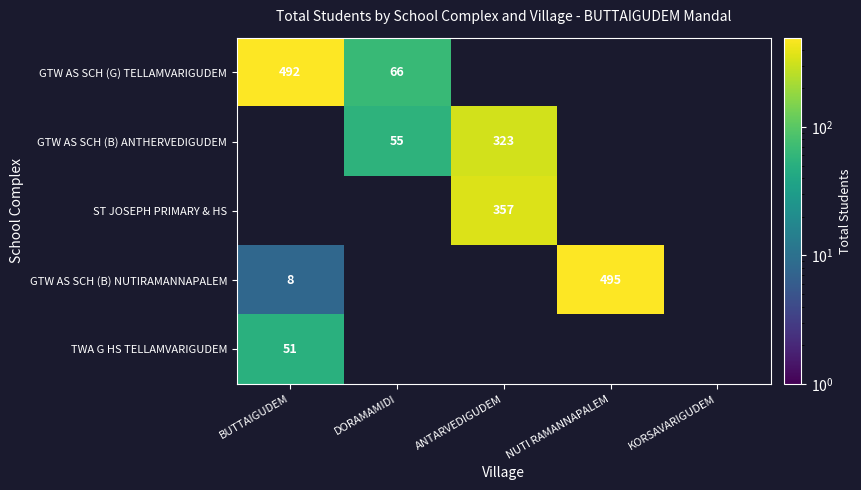

True or false: GTW AS SCH (B) ANTHERVEDIGUDEM has a value of 492 at ANTARVEDIGUDEM.

False